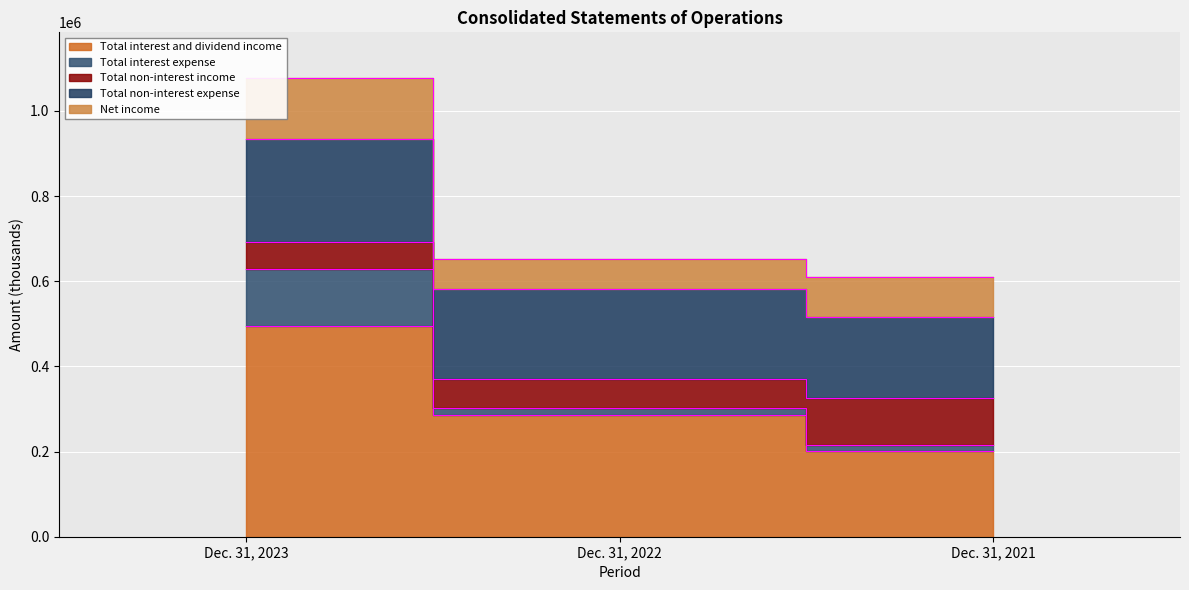

Is it true that Total non-interest expense equals 628879 at Dec. 31, 2023?

True